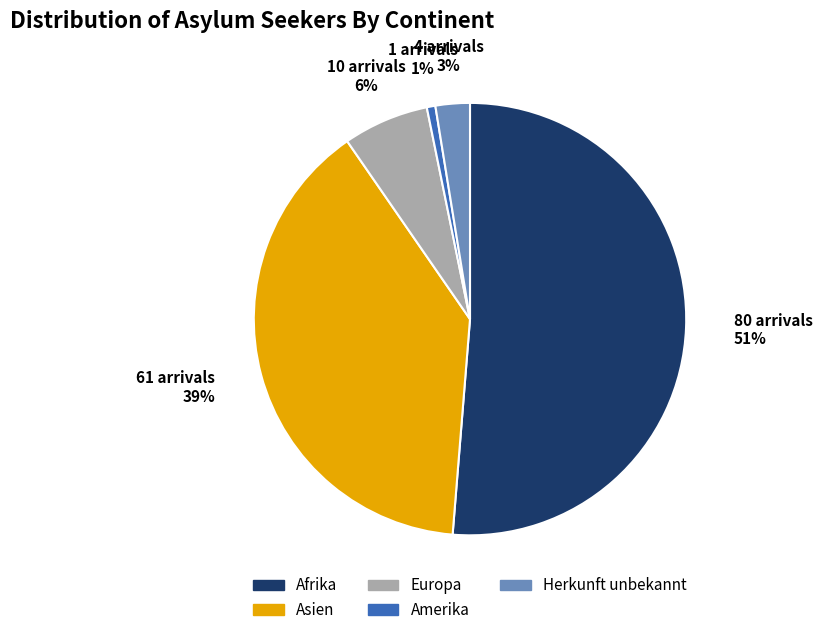

Combined, do Herkunft unbekannt and Europa account for over 50%?

No